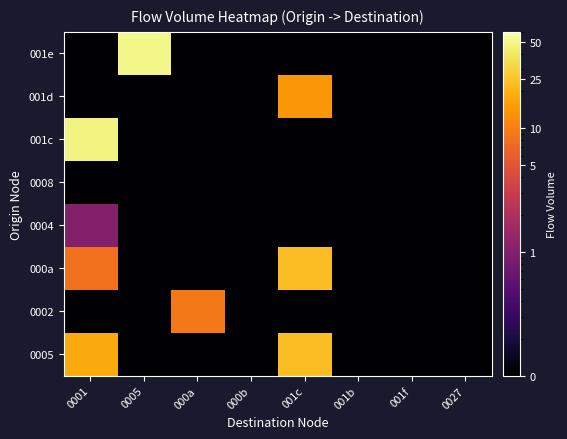

At 0027, list the series in order from smallest to largest.

0005, 0002, 000a, 0004, 0008, 001c, 001d, 001e